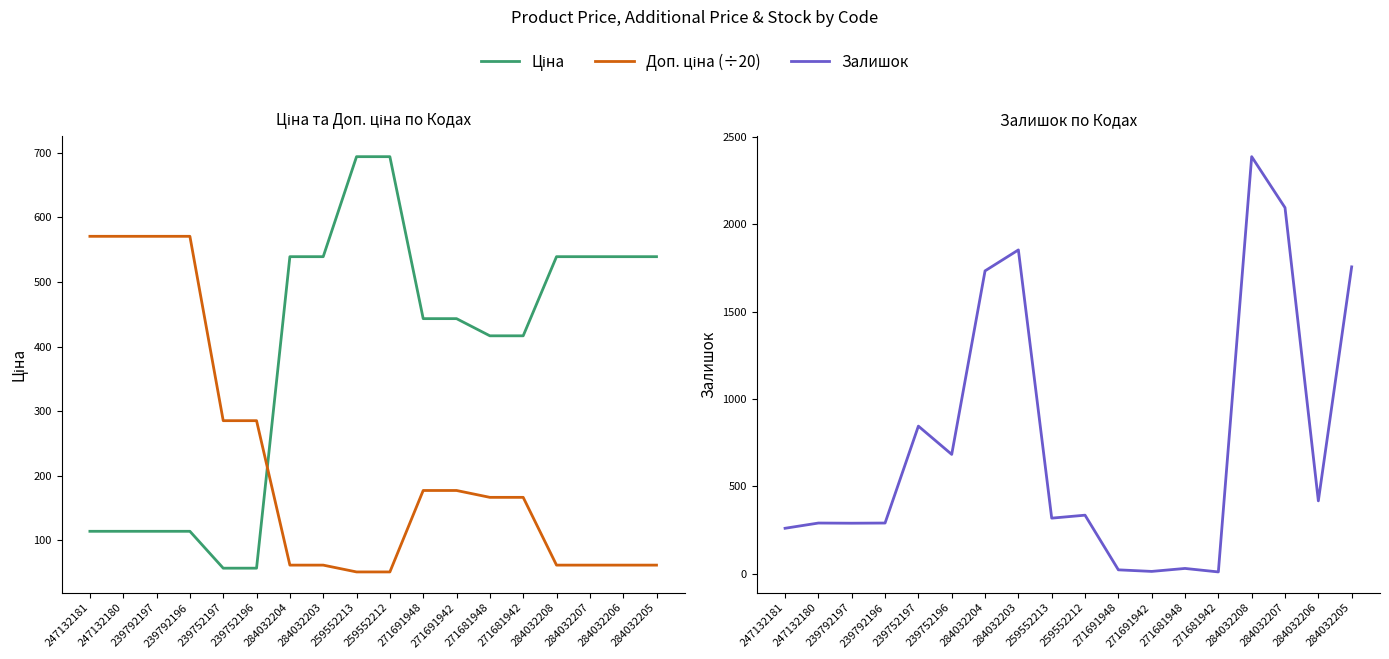

How many data points in Доп. ціна (÷20) are less than 166?

8